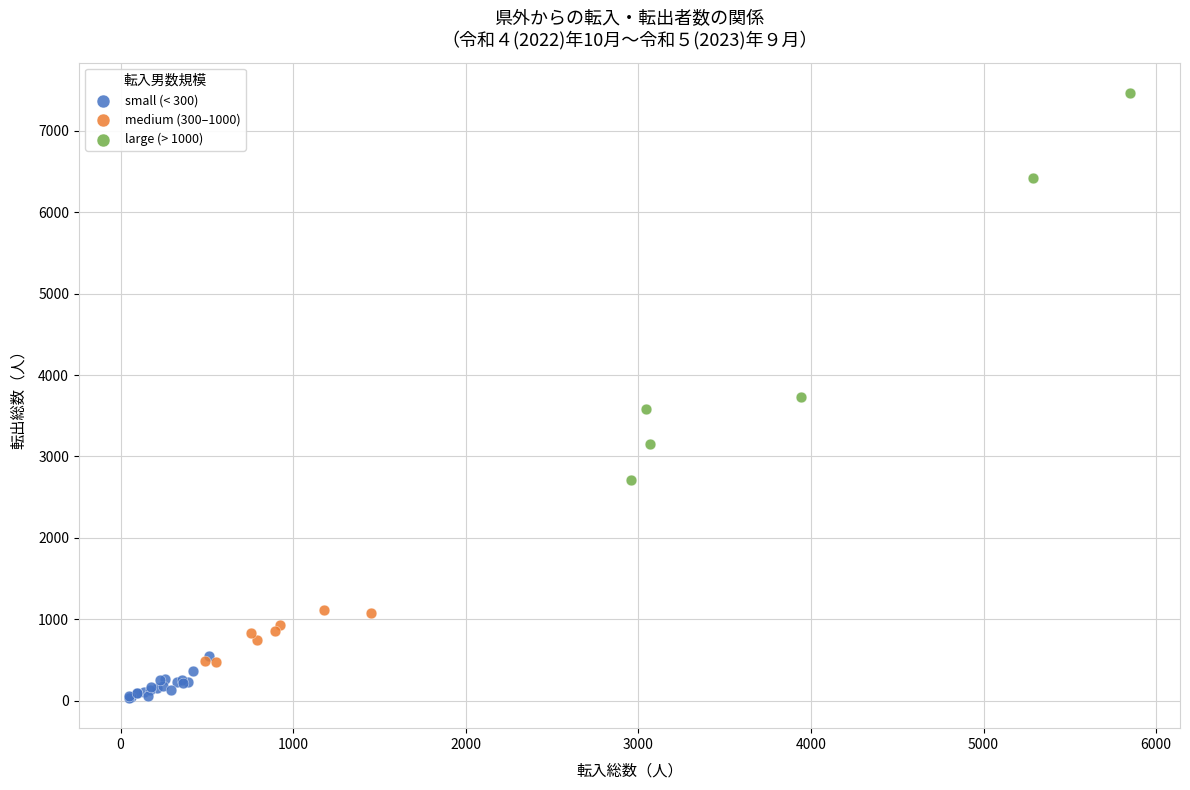

Which series contains the highest Y value?

large (> 1000)